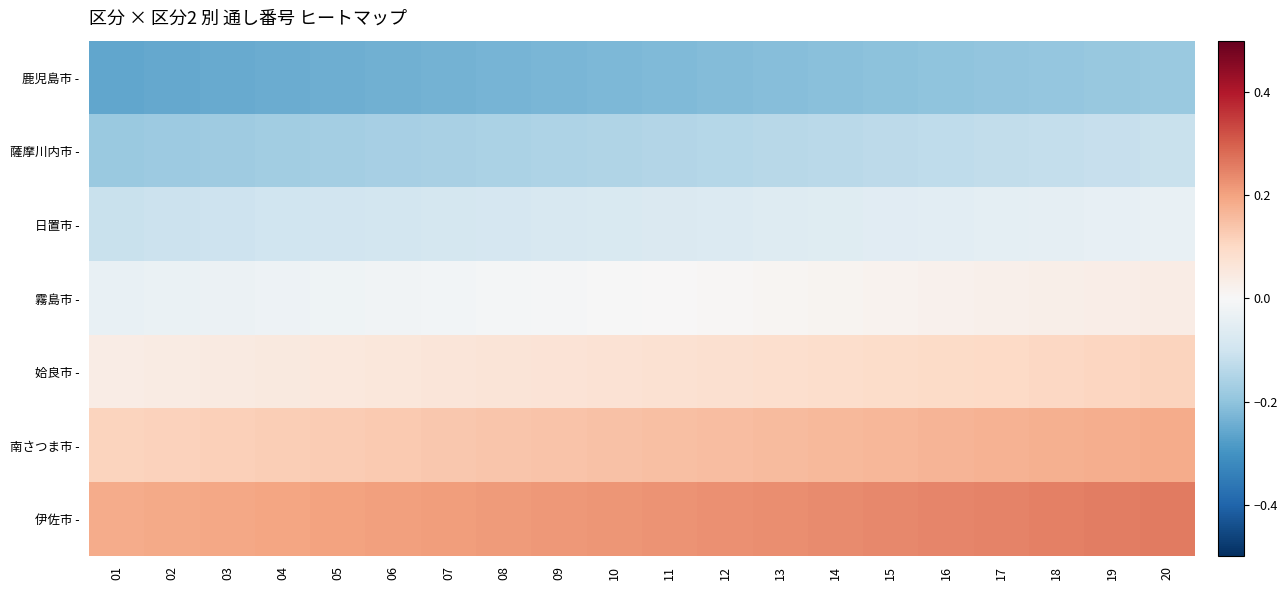

What is the greatest value displayed?

0.3